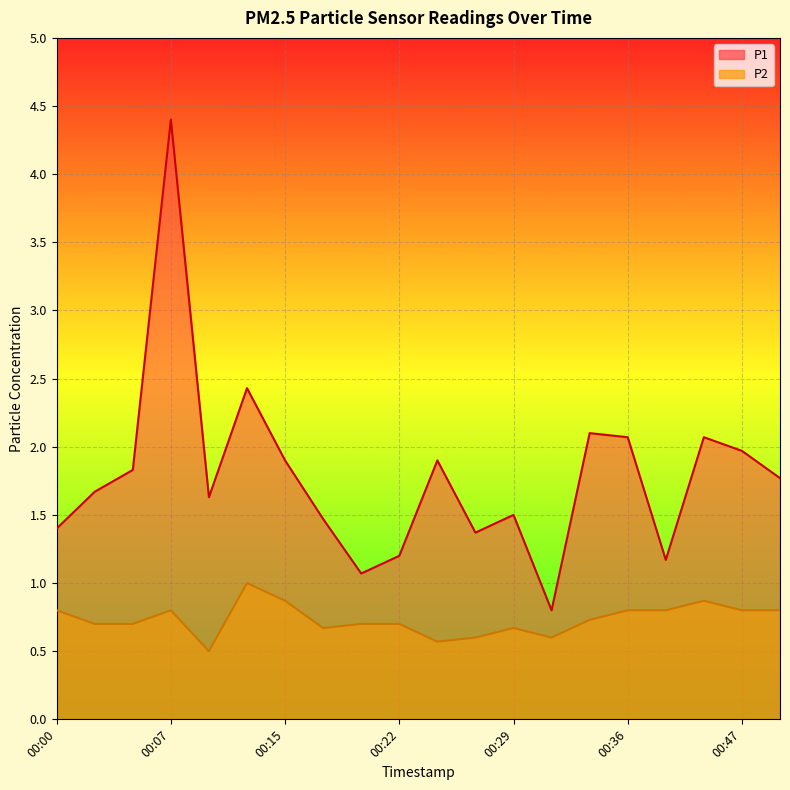

At 00:02, list the series in order from smallest to largest.

P2, P1